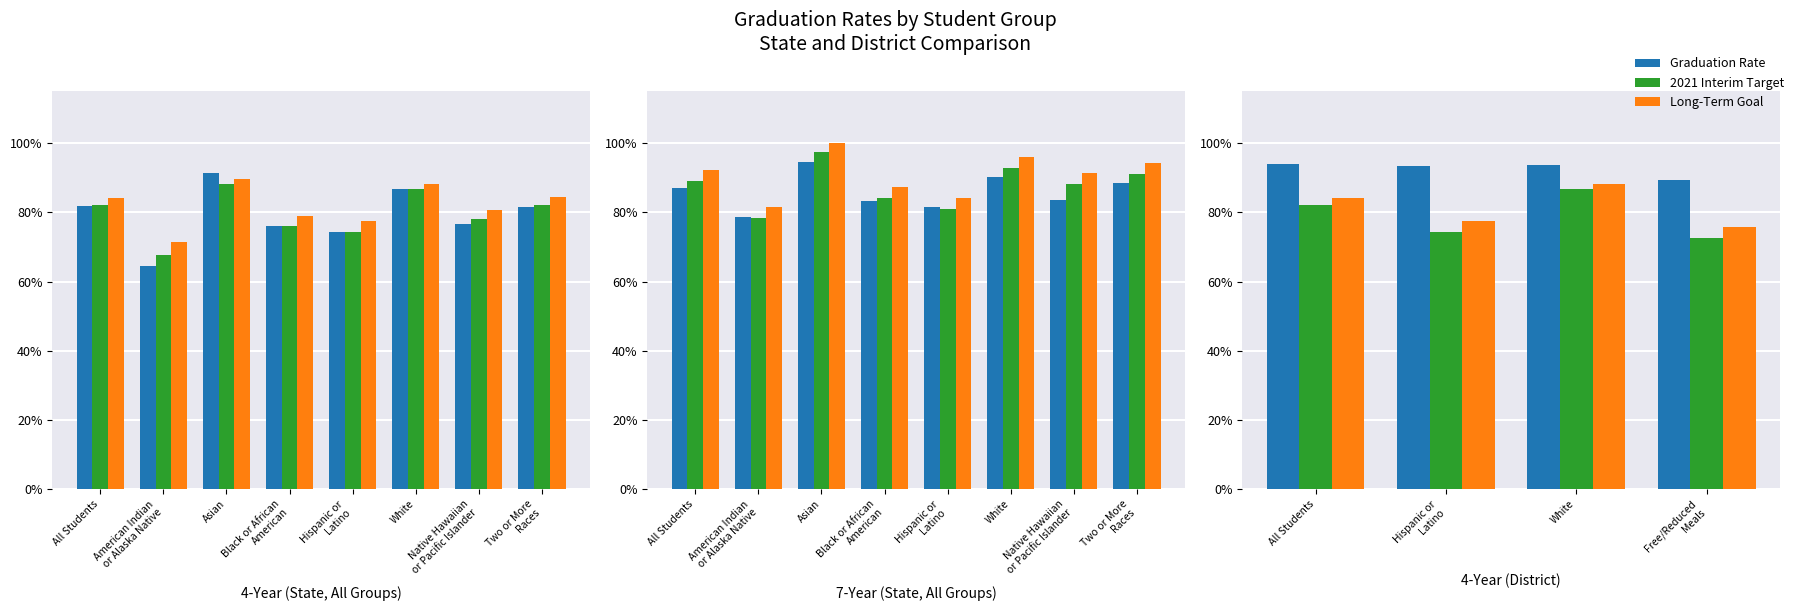

What is the sum of the 2021 Interim Target values at Hispanic or Latino and All Students?

1.6